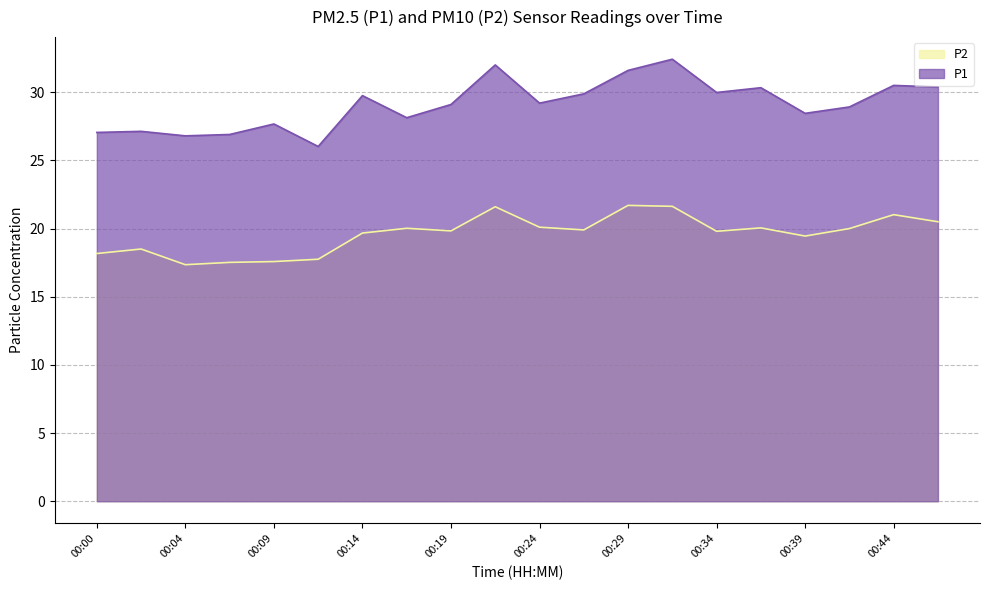

At which category does P1 reach its first local valley?

00:04